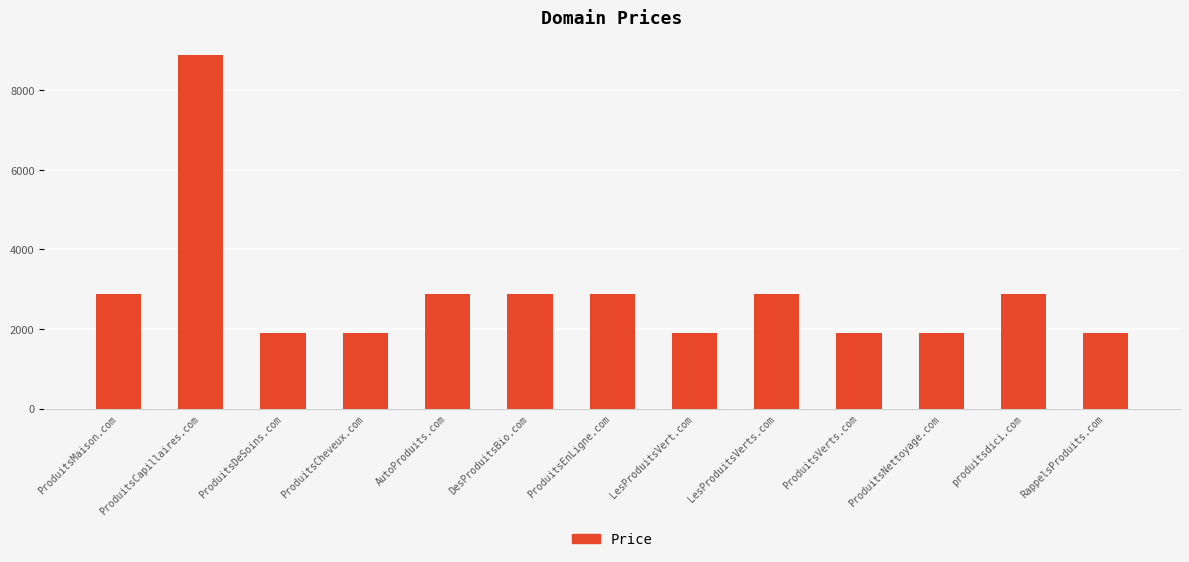

Reading left to right, transcribe all the data shown in this chart.

2888	8888	1888	1888	2888	2888	2888	1888	2888	1888	1888	2888	1888